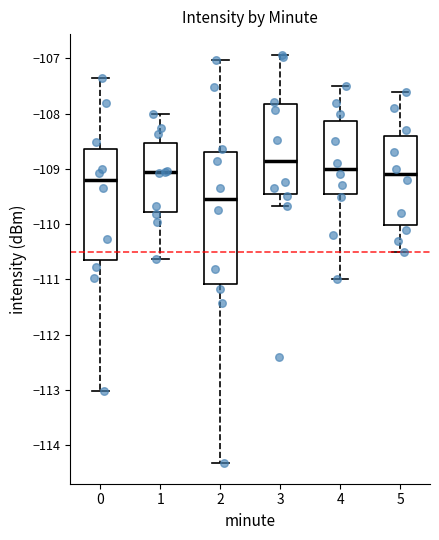

Reading left to right, read every box against the y-axis: the position of its median line, the range the box covers, and the ends of its whiskers. The values are not printed on the chart, so give them approximately, as read against the axis.

0: median -109.2, box -110.6 to -108.6, whiskers -113.0 to -107.4
1: median -109.1, box -109.8 to -108.5, whiskers -110.6 to -108.0
2: median -109.5, box -111.1 to -108.7, whiskers -114.3 to -107.0
3: median -108.9, box -109.5 to -107.8, whiskers -109.7 to -106.9
4: median -109.0, box -109.4 to -108.1, whiskers -111.0 to -107.5
5: median -109.1, box -110.0 to -108.4, whiskers -110.5 to -107.6